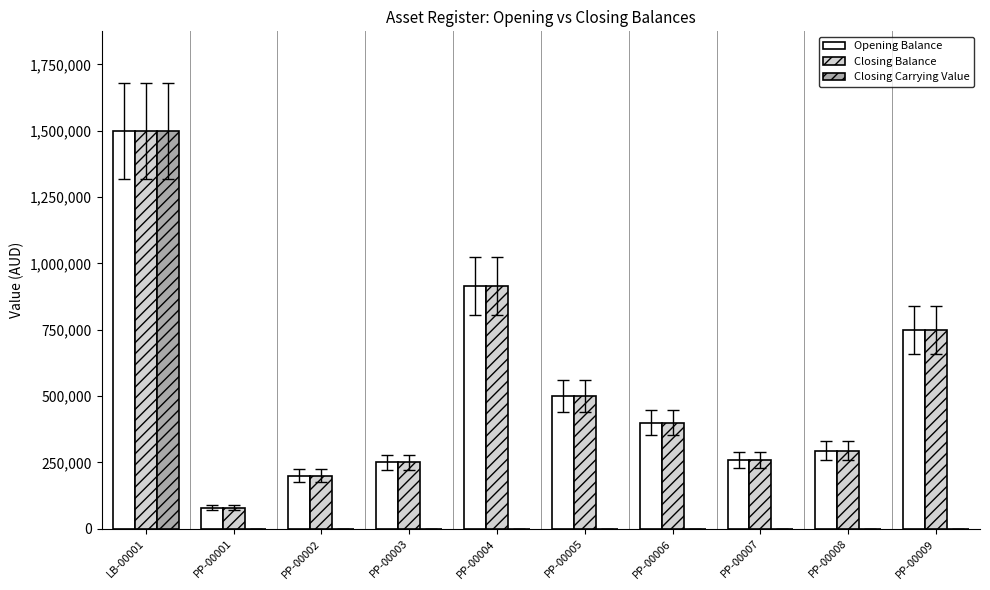

Which series changed the most between LB-00001 and PP-00005?

Closing Carrying Value